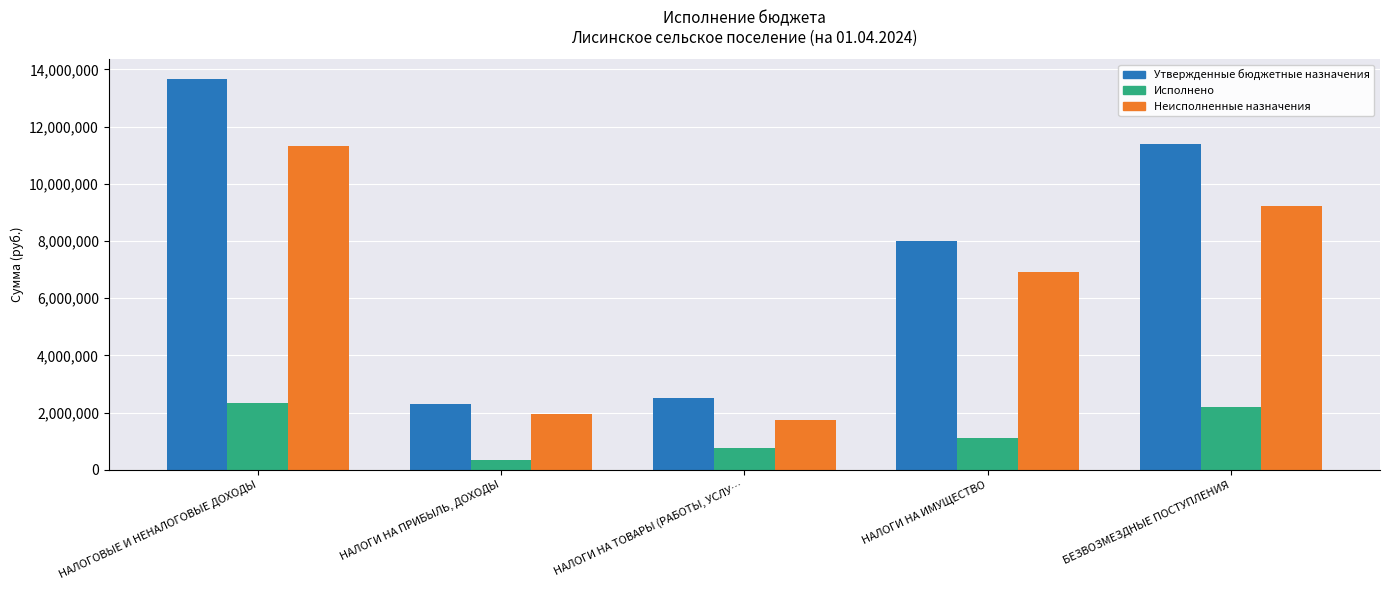

What is the label of the 2nd bar from the left?

НАЛОГИ НА ПРИБЫЛЬ, ДОХОДЫ